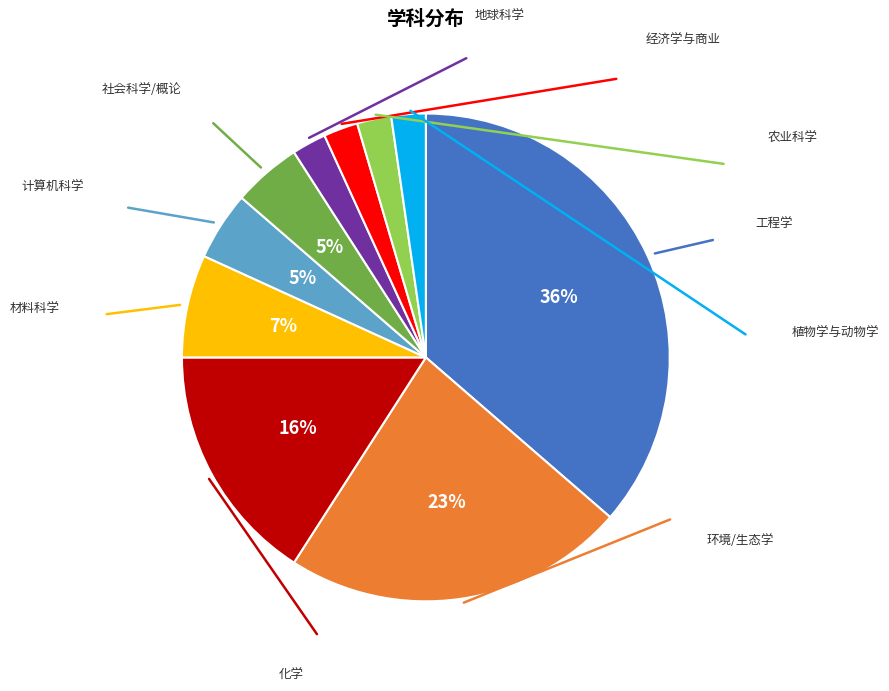

Is there a majority slice in this chart?

No